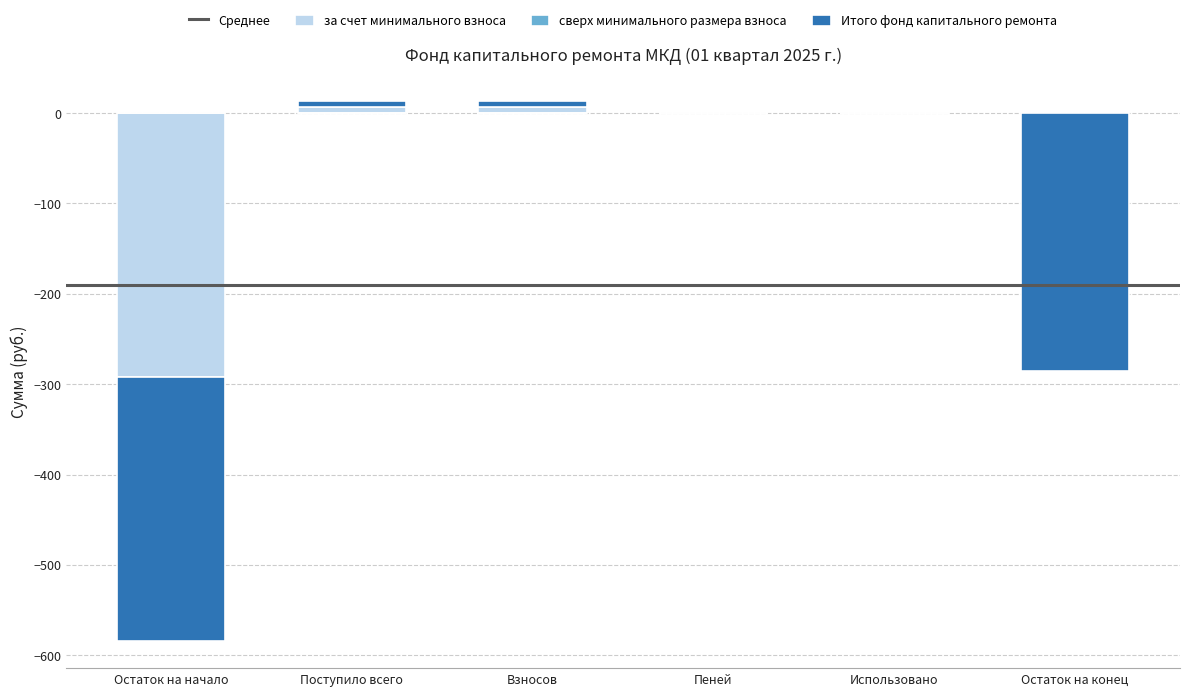

List the labels in order of за счет минимального взноса value, largest first.

Поступило всего, Взносов, Пеней, Использовано, Остаток на конец, Остаток на начало